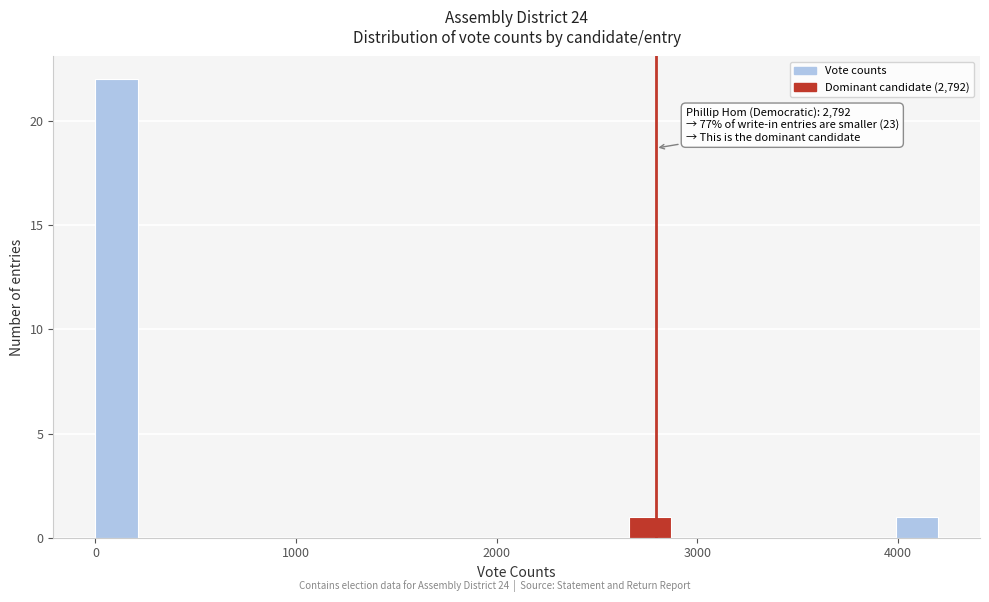

Around what value on the x-axis is the tallest bar? Give the approximate position of its centre, as read against the axis.

100